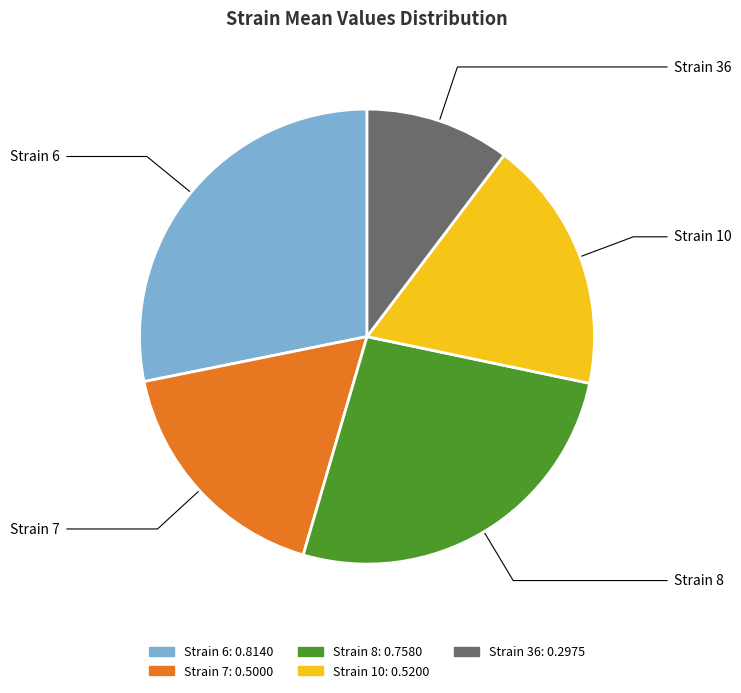

Is there a majority slice in this chart?

No